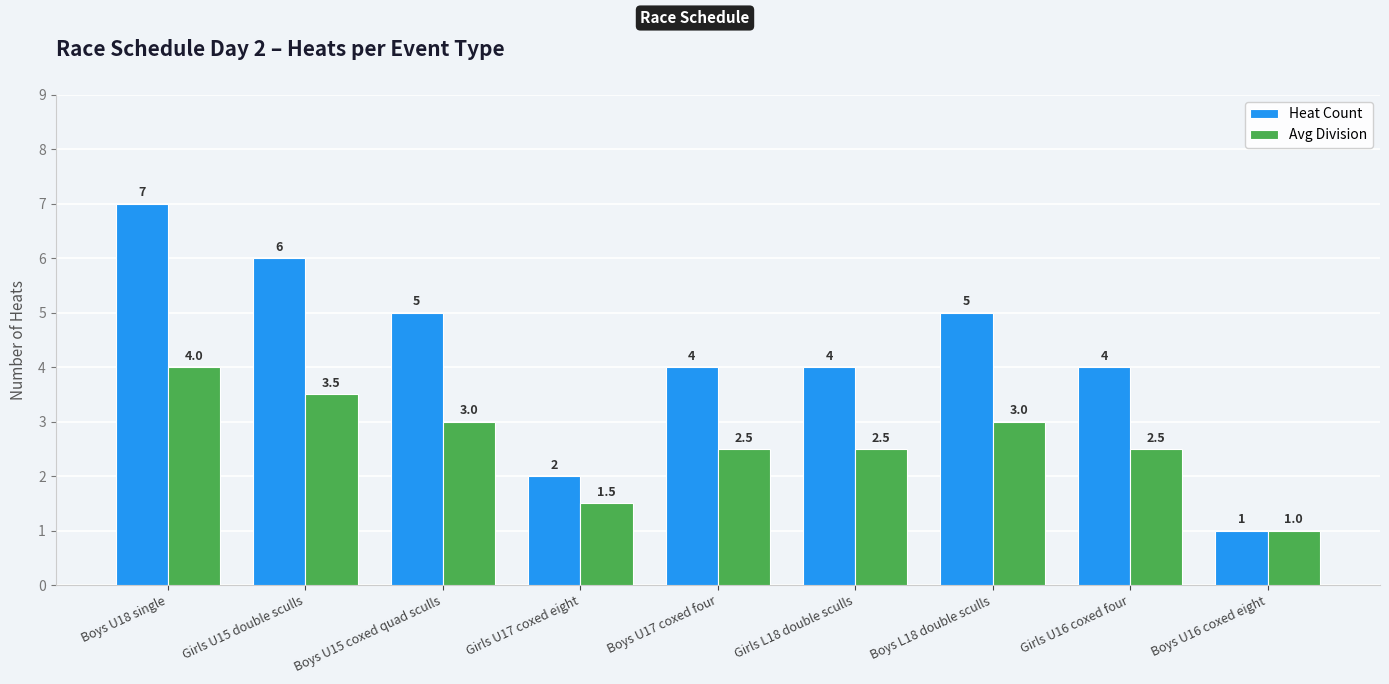

What is the label of the 5th bar from the left?

Boys U17 coxed four